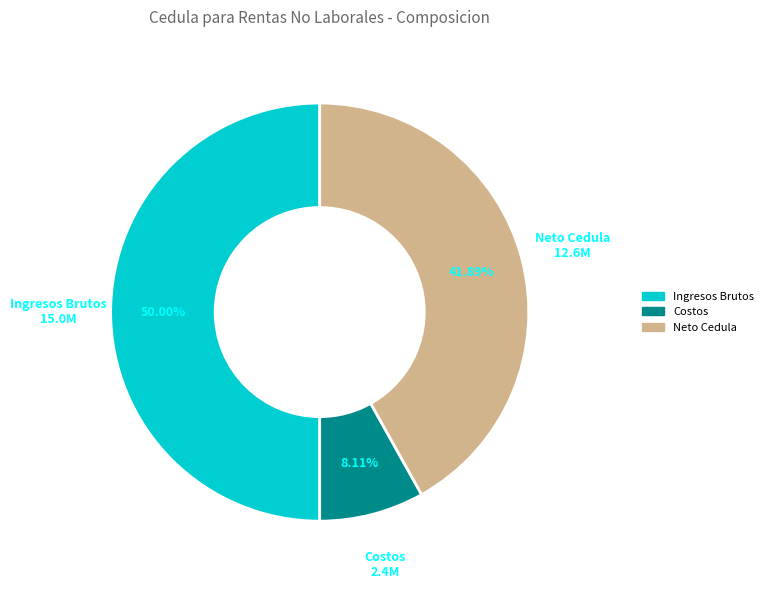

What is the smallest slice in the pie chart?

Costos